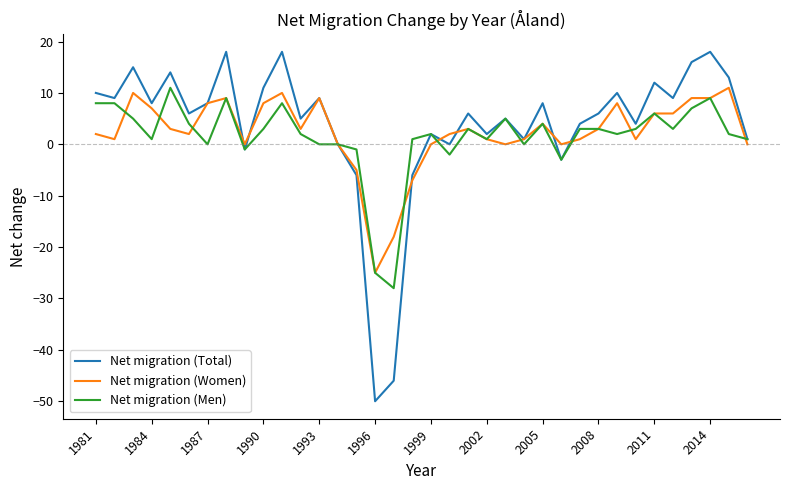

Which series has the largest range (max minus min)?

Net migration (Total)